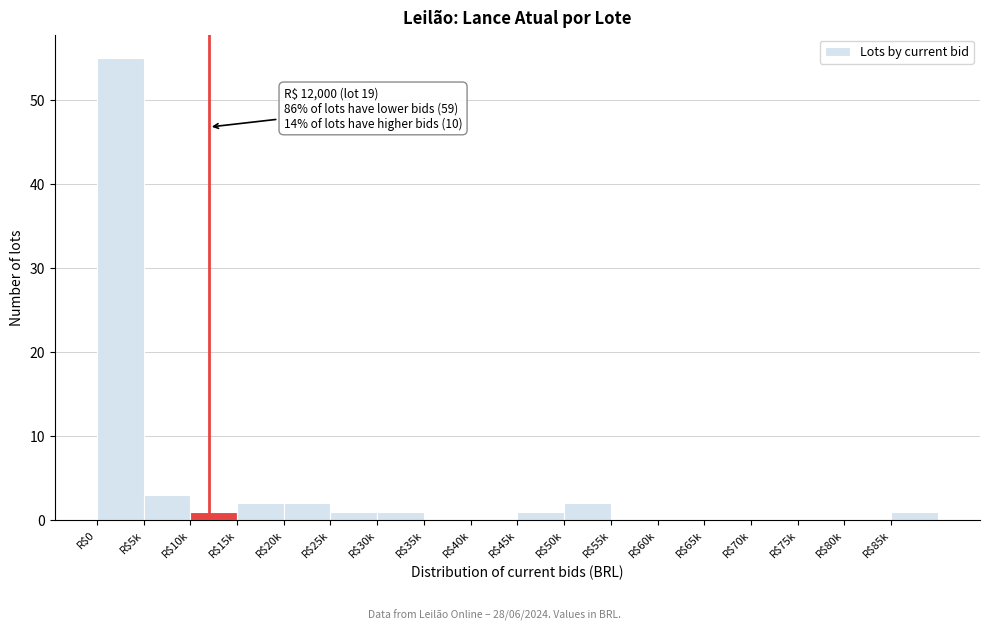

Is it true that the value at R$75k is -21?

False